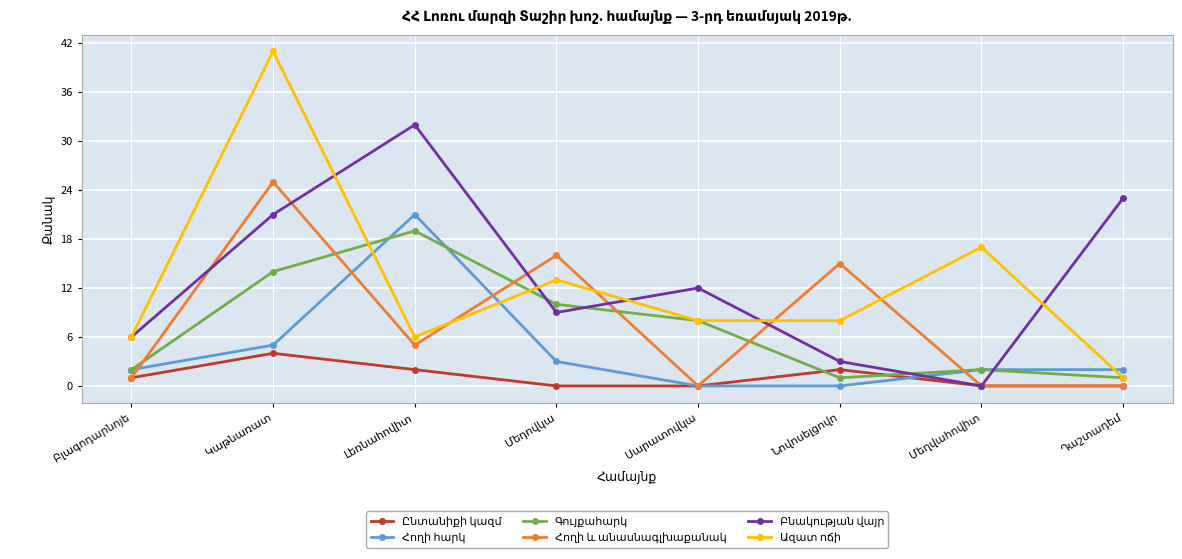

How many data points does each series have?

8